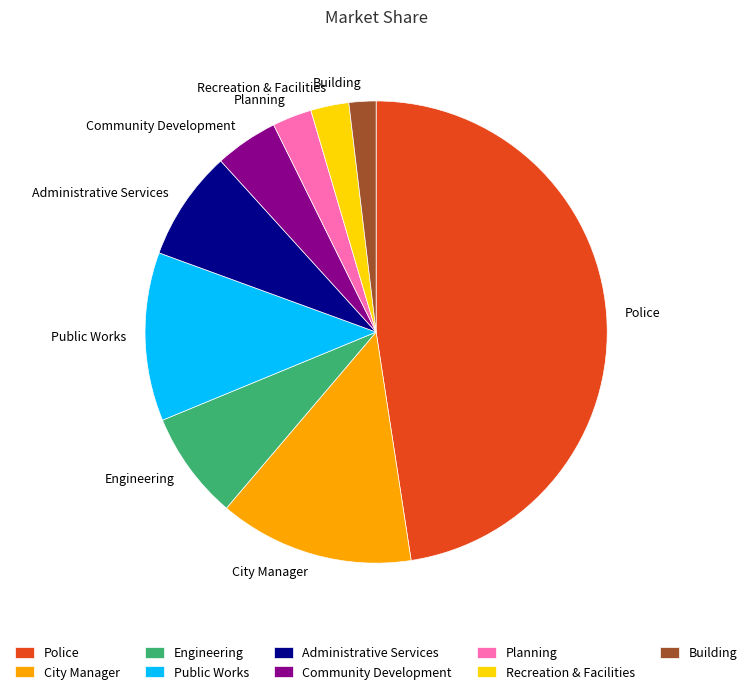

Is there any slice that represents more than half of the pie?

No